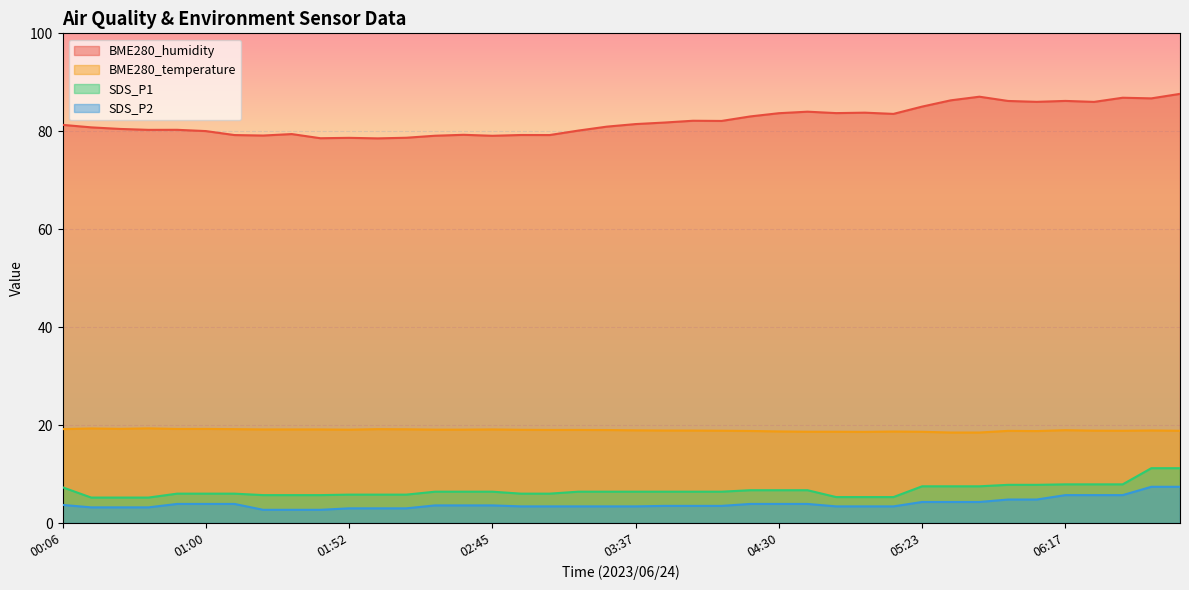

How many lines are shown in the chart?

4